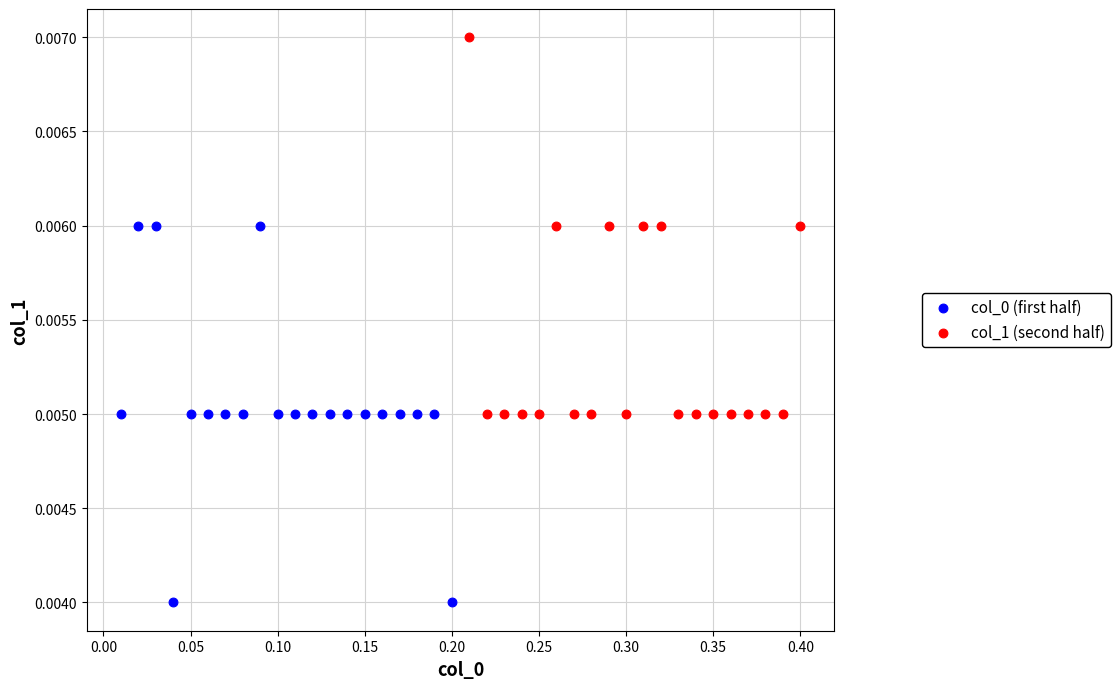

Which series reaches the maximum Y coordinate?

col_1 (second half)